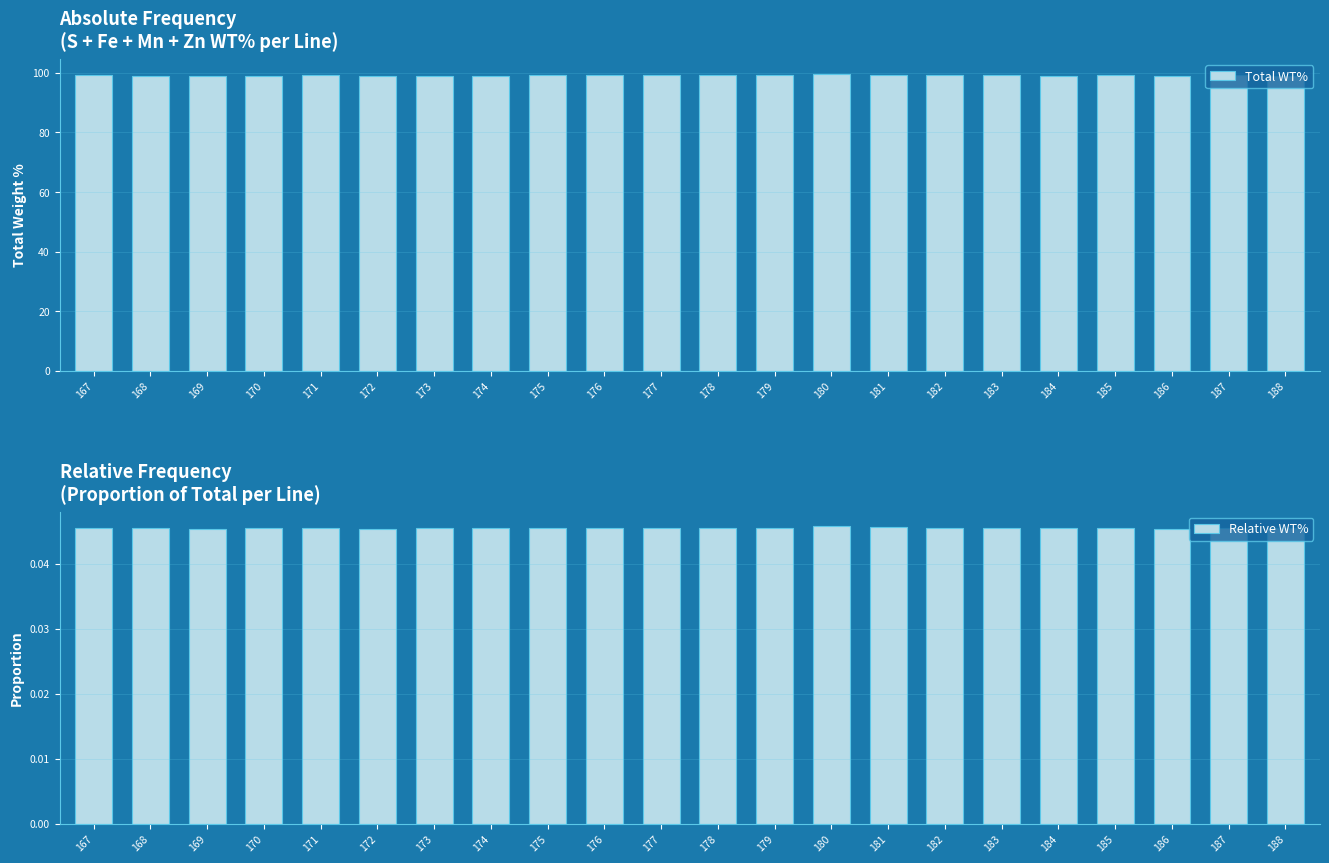

What is the difference between the second highest and second lowest values in the Total WT% series?

0.4